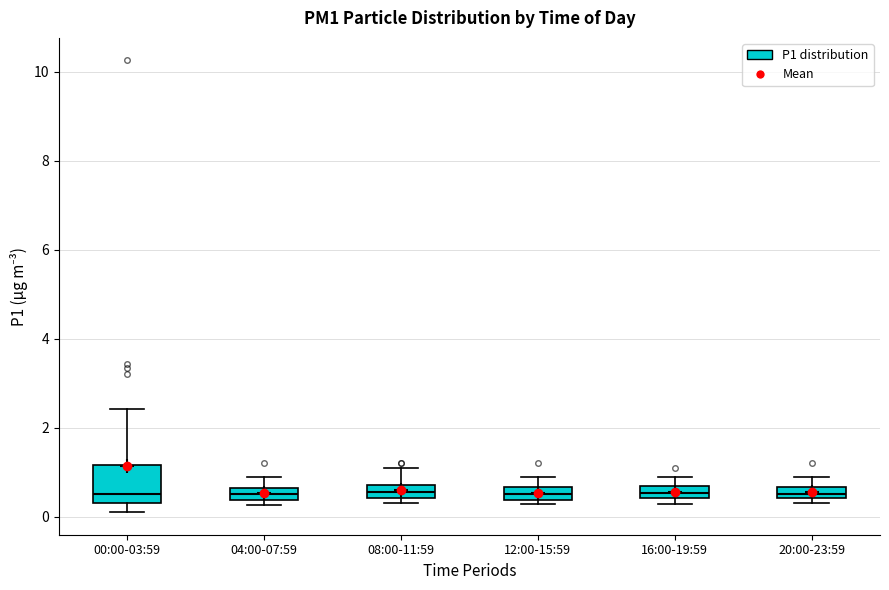

Where is the lower edge of the box for 12:00-15:59 on the y-axis? The values are not printed on the chart, so give them approximately, as read against the axis.

0.4